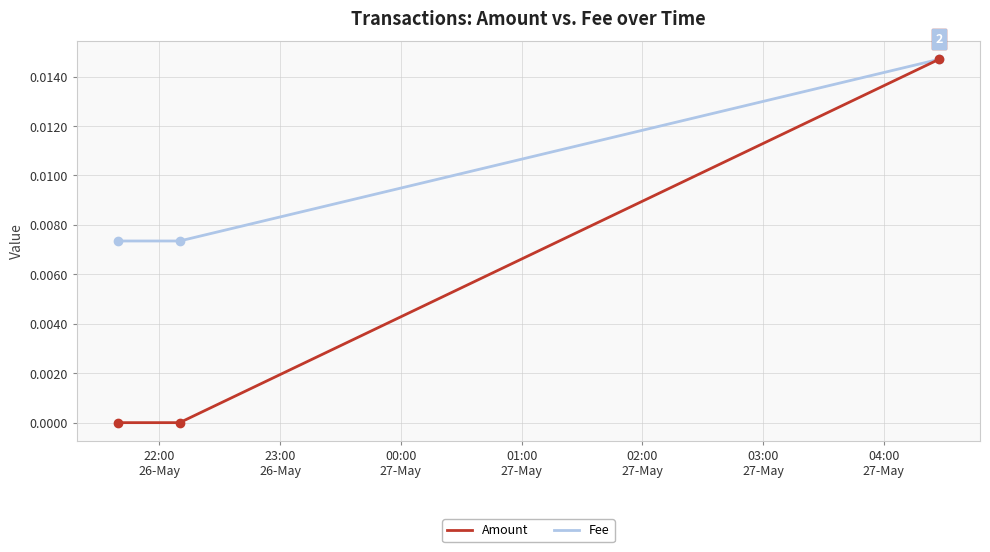

Which series has the largest range (max minus min)?

Amount